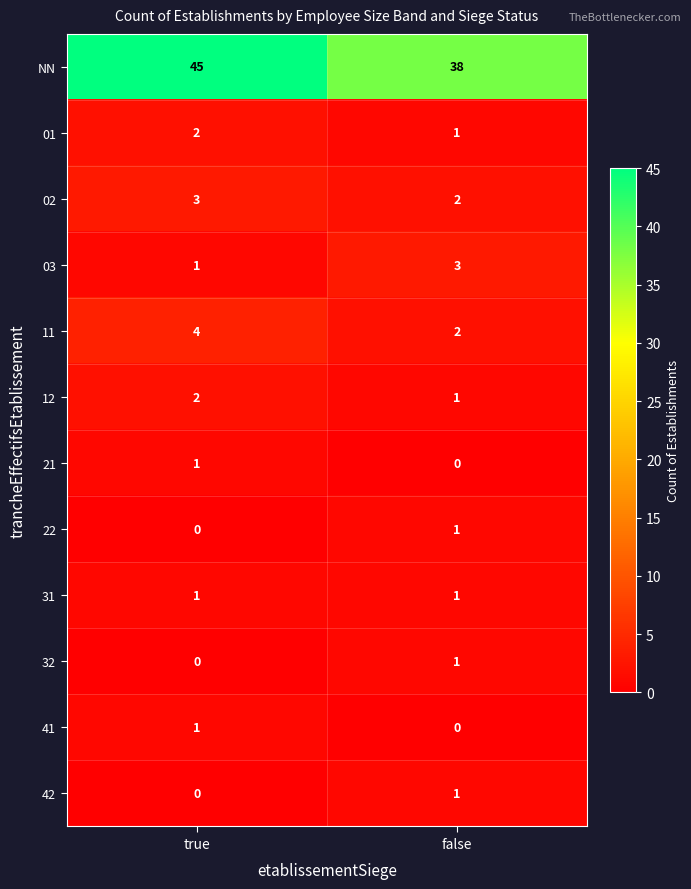

Which category has the highest value across all series?

true